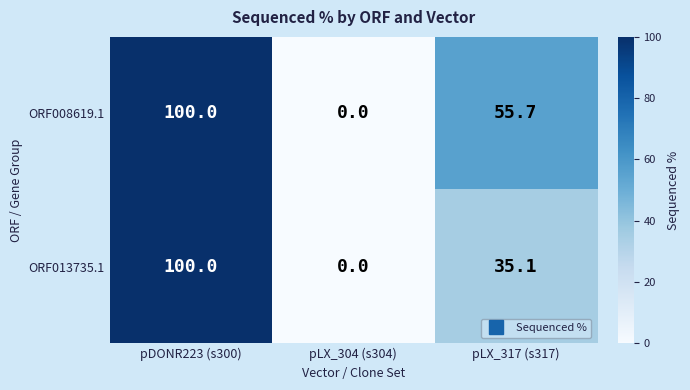

Rank the series by their average value, from lowest to highest.

ORF013735.1, ORF008619.1